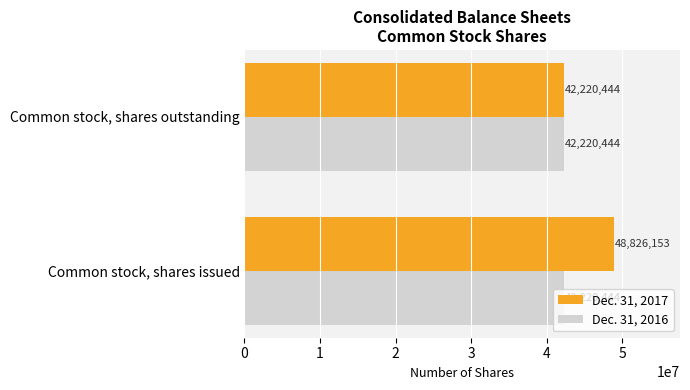

Which series has the widest spread of values?

Dec. 31, 2017